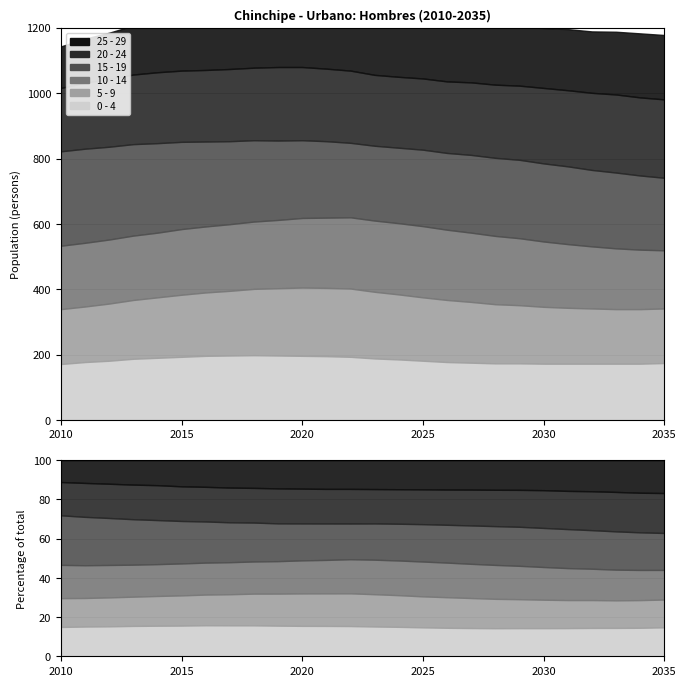

Is it true that 0 - 4 equals 295 at 2016?

False